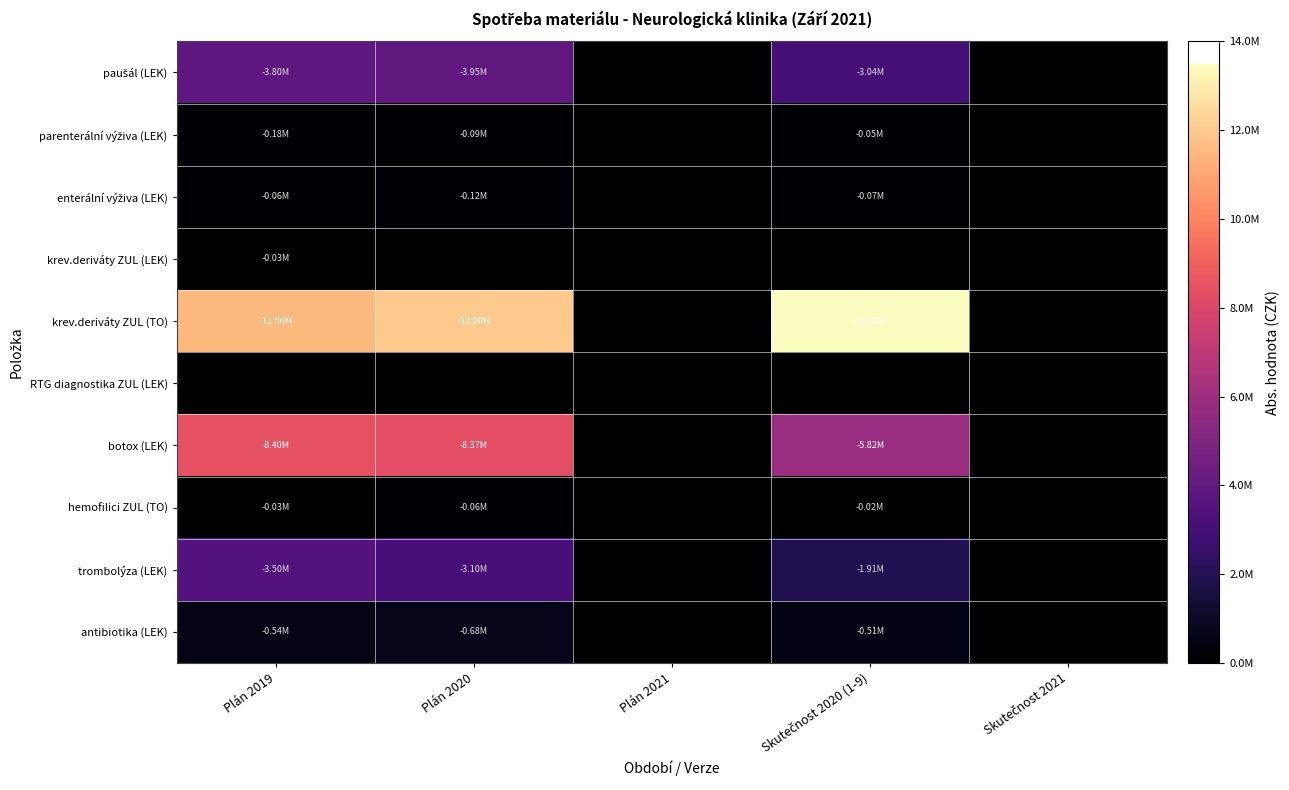

Which series has the widest spread of values?

krev.deriváty ZUL (TO)